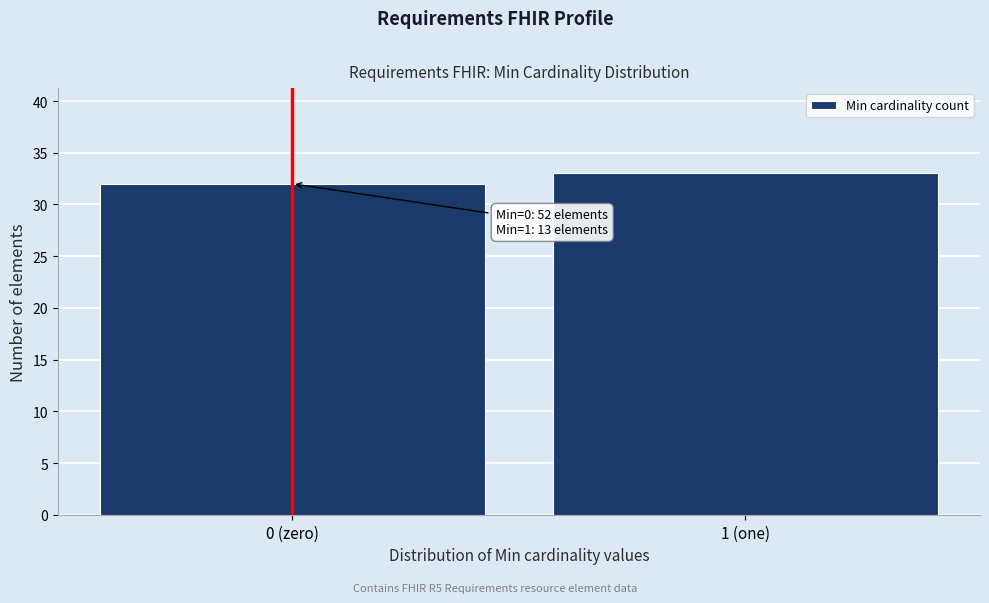

Reading left to right, transcribe all the data shown in this chart.

32	33